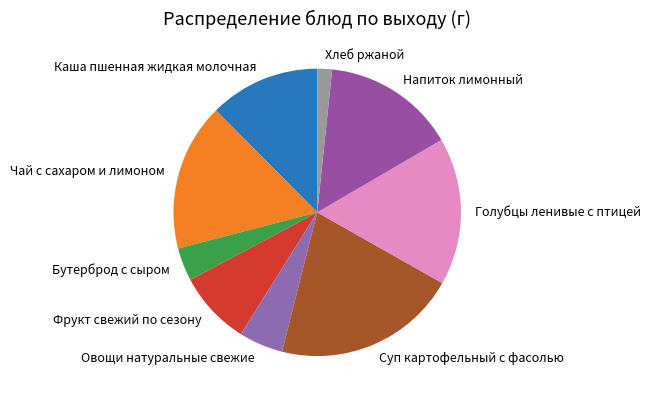

Is it true that Суп картофельный с фасолью is 9% of the pie?

False